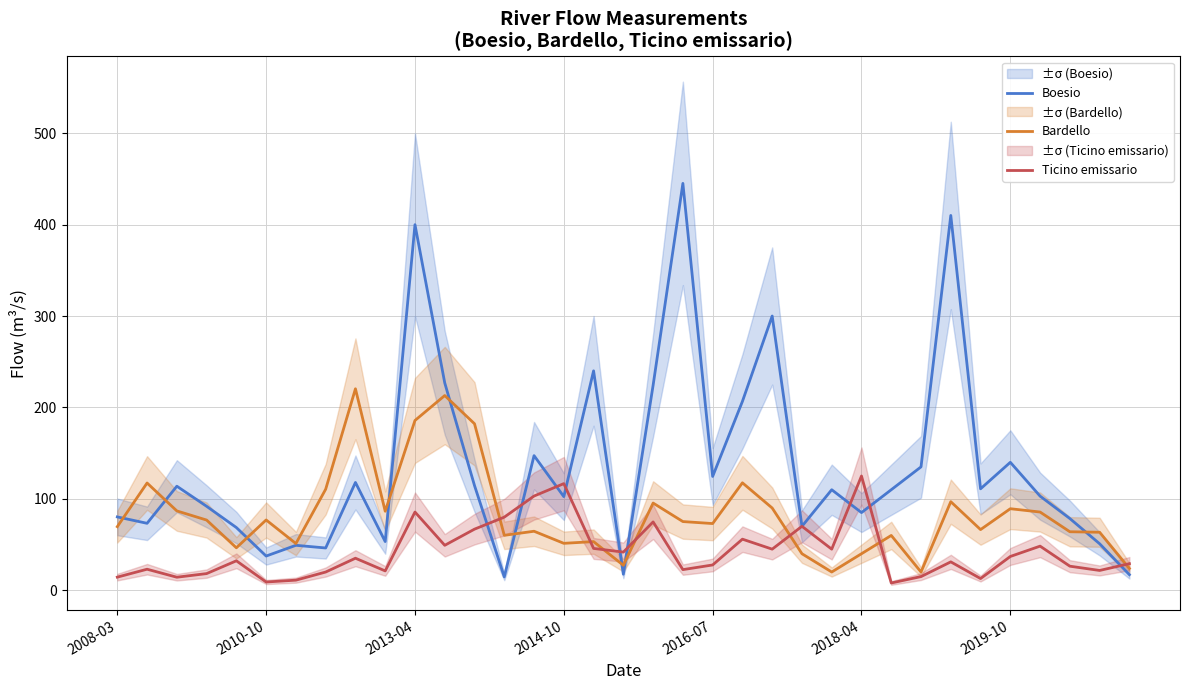

Between 31 and 27, which is larger?

27